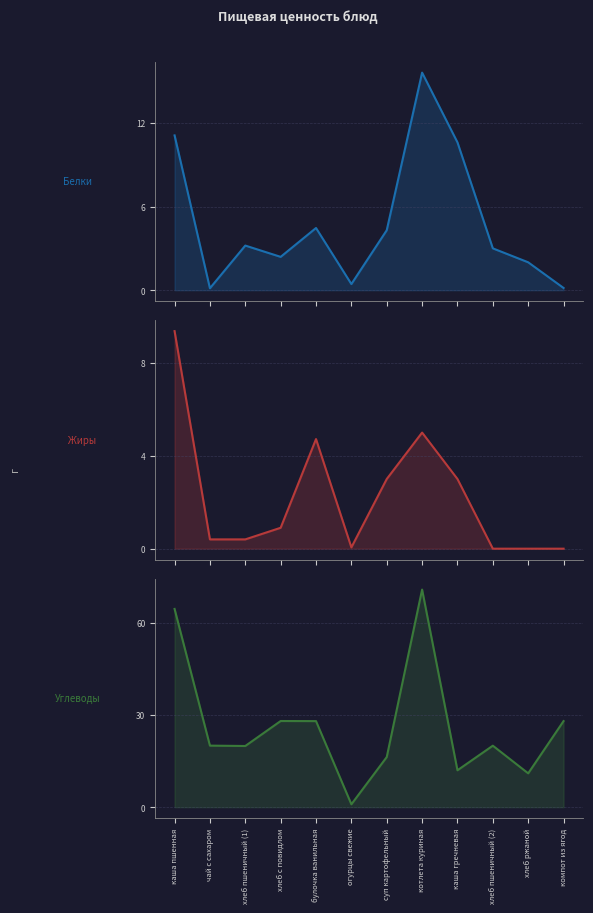

Which has a higher value, чай с сахаром or суп картофельный?

суп картофельный